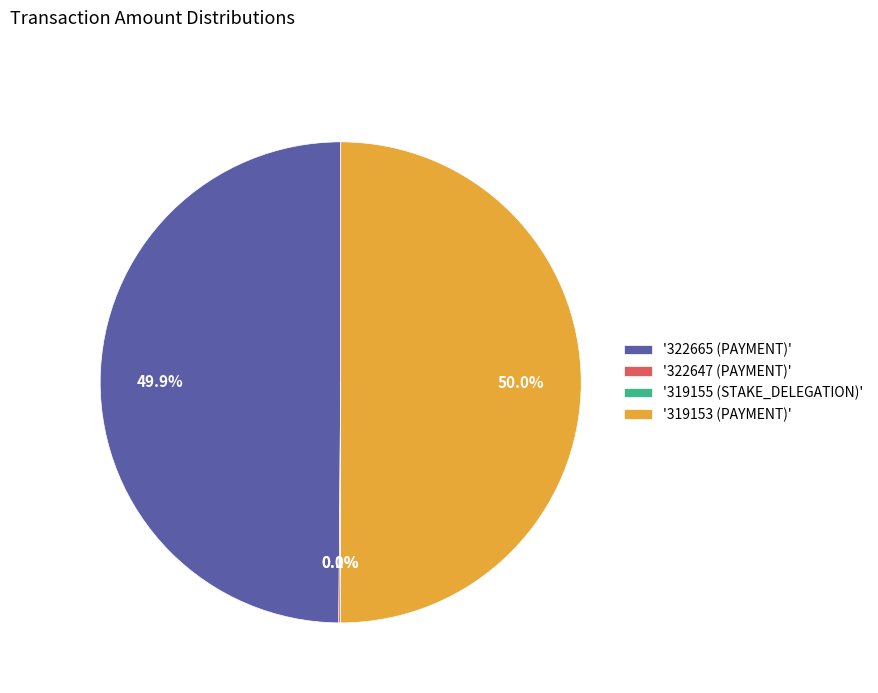

What percentage is NOT represented by '322665 (PAYMENT)'?

50.1%